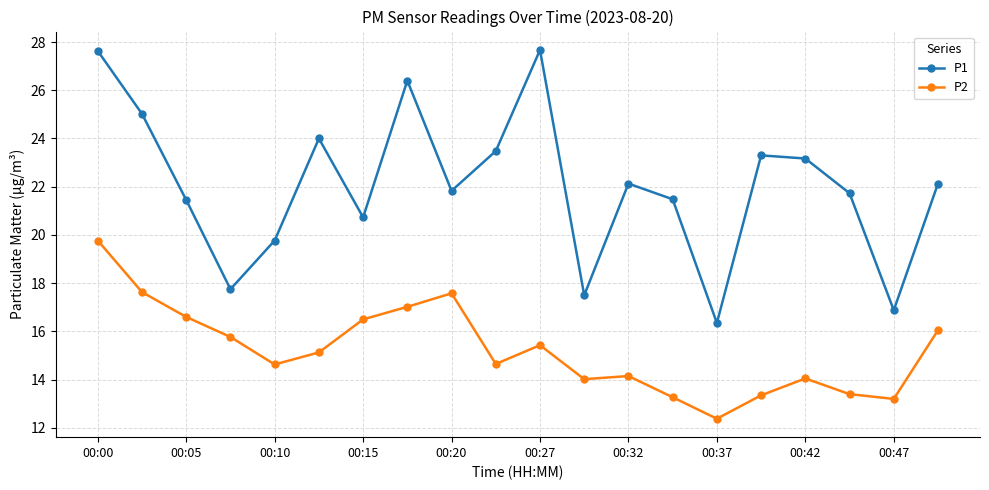

What is the average value of the P1 series?

22.0